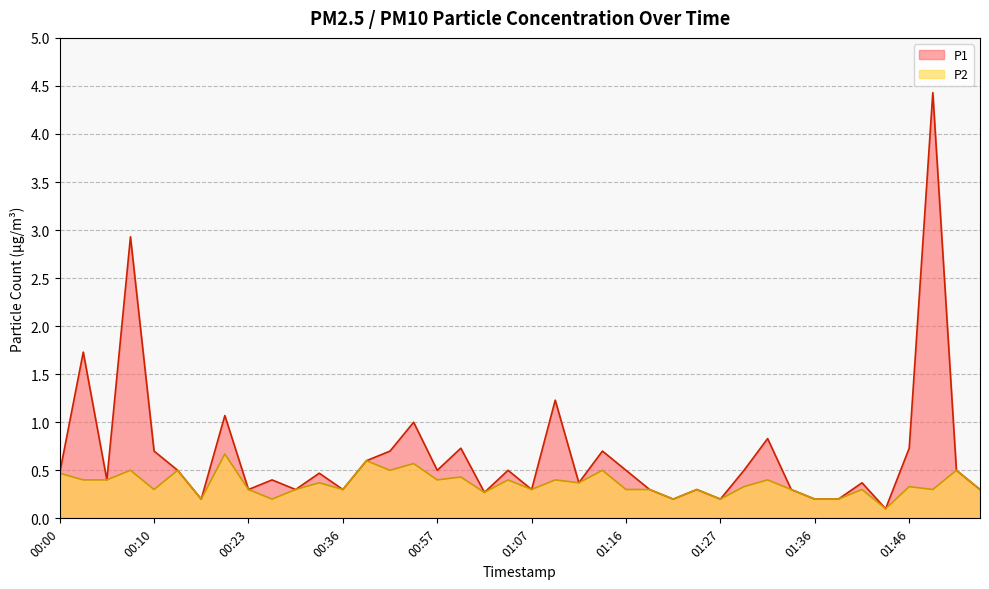

The P2 series shows 0.1 at 01:44. True or false?

True